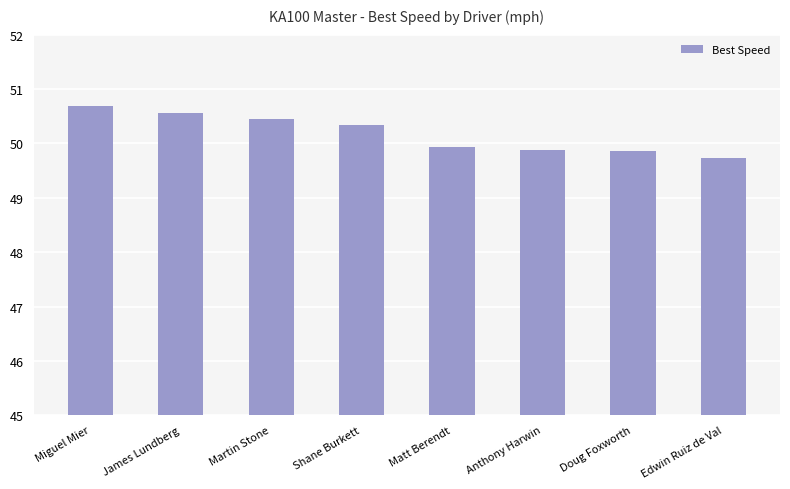

Which has a higher value, Doug Foxworth or Martin Stone?

Martin Stone